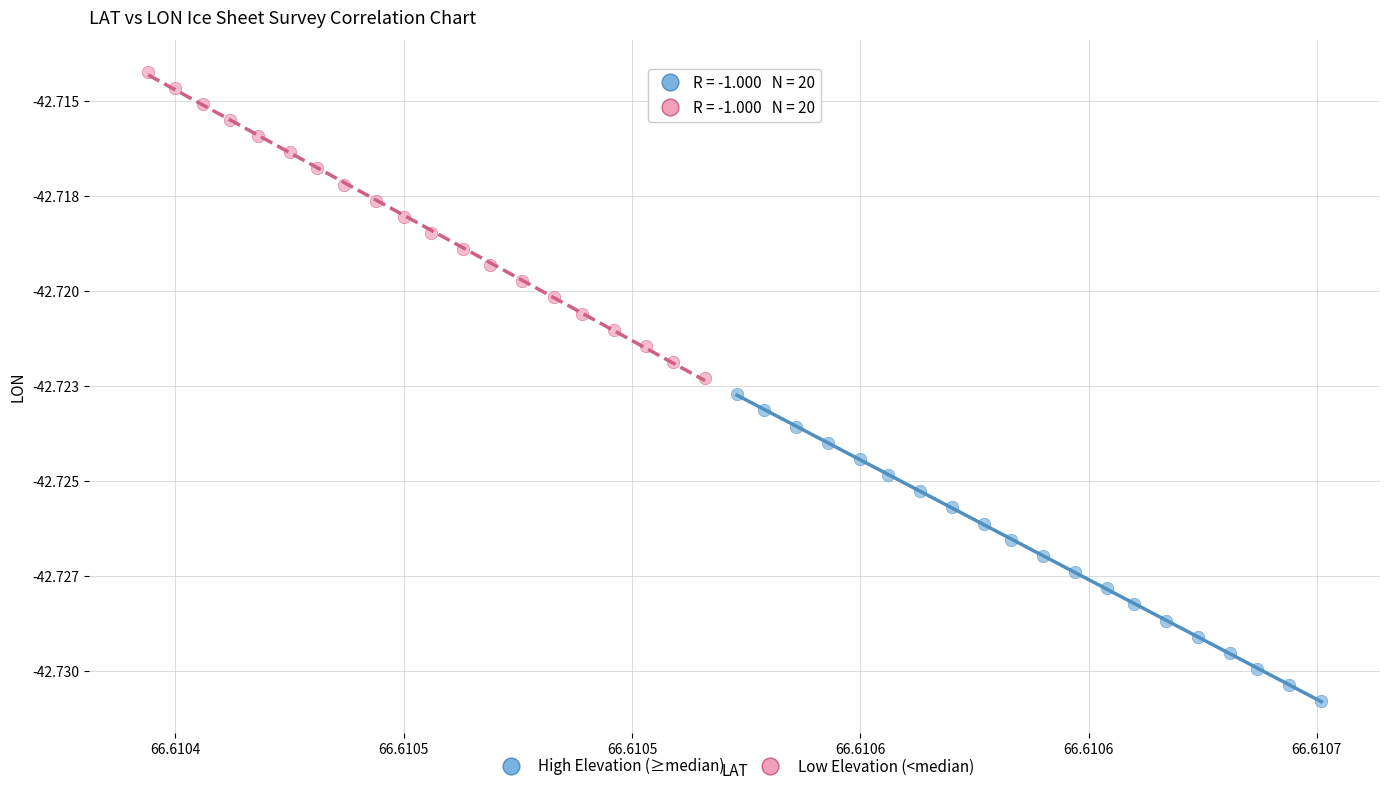

Which series reaches the maximum Y coordinate?

Low Elevation (<median)